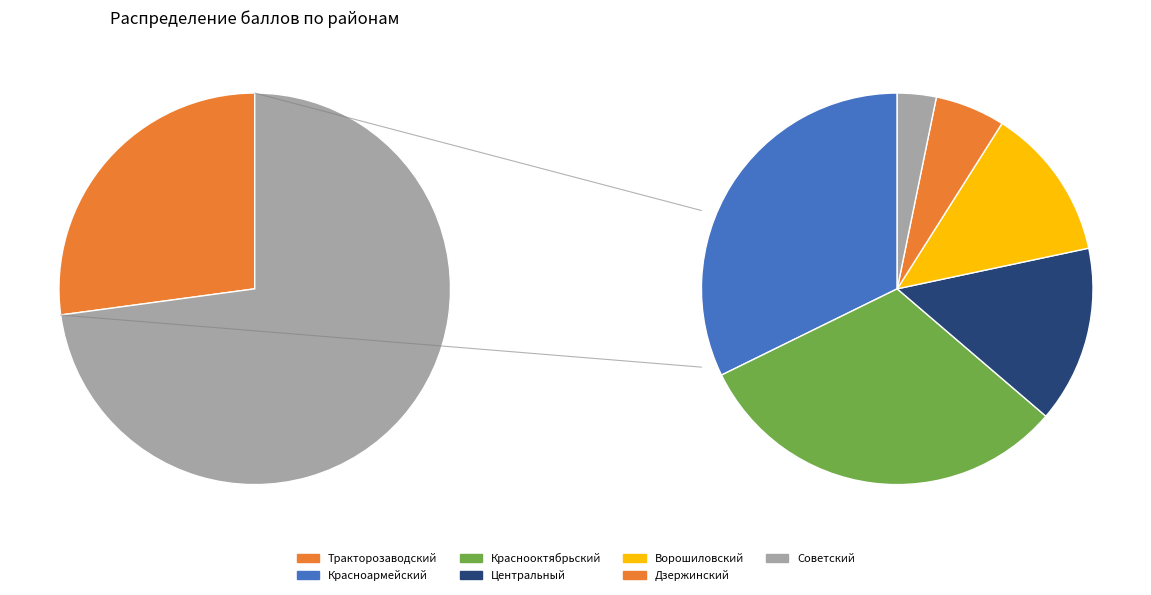

Is Красноармейский the majority of the pie?

No